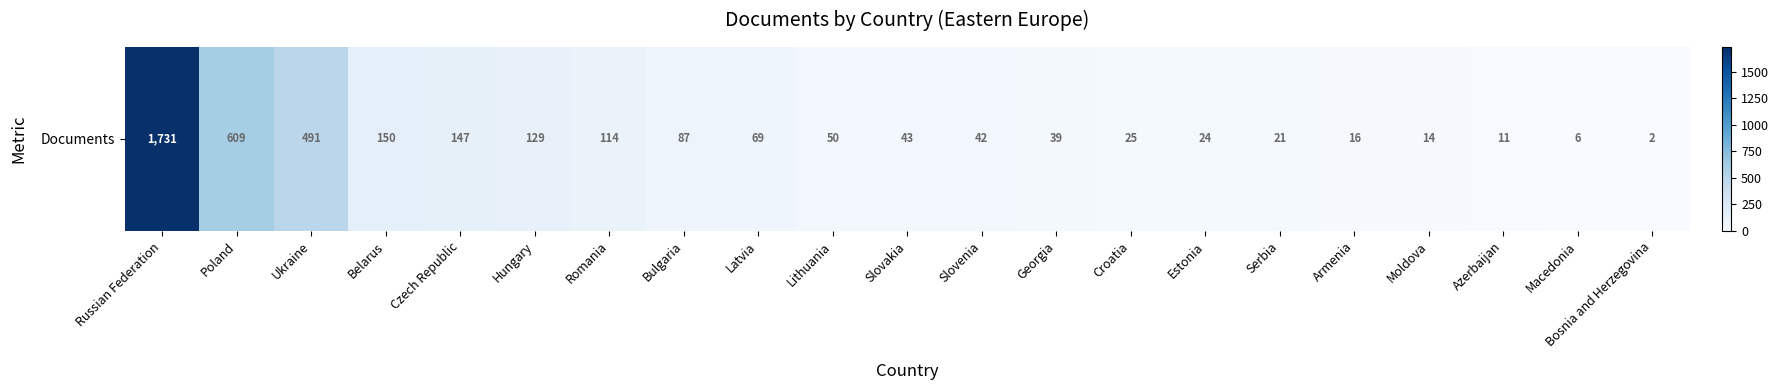

Rank the categories by value from lowest to highest.

Bosnia and Herzegovina, Macedonia, Azerbaijan, Moldova, Armenia, Serbia, Estonia, Croatia, Georgia, Slovenia, Slovakia, Lithuania, Latvia, Bulgaria, Romania, Hungary, Czech Republic, Belarus, Ukraine, Poland, Russian Federation